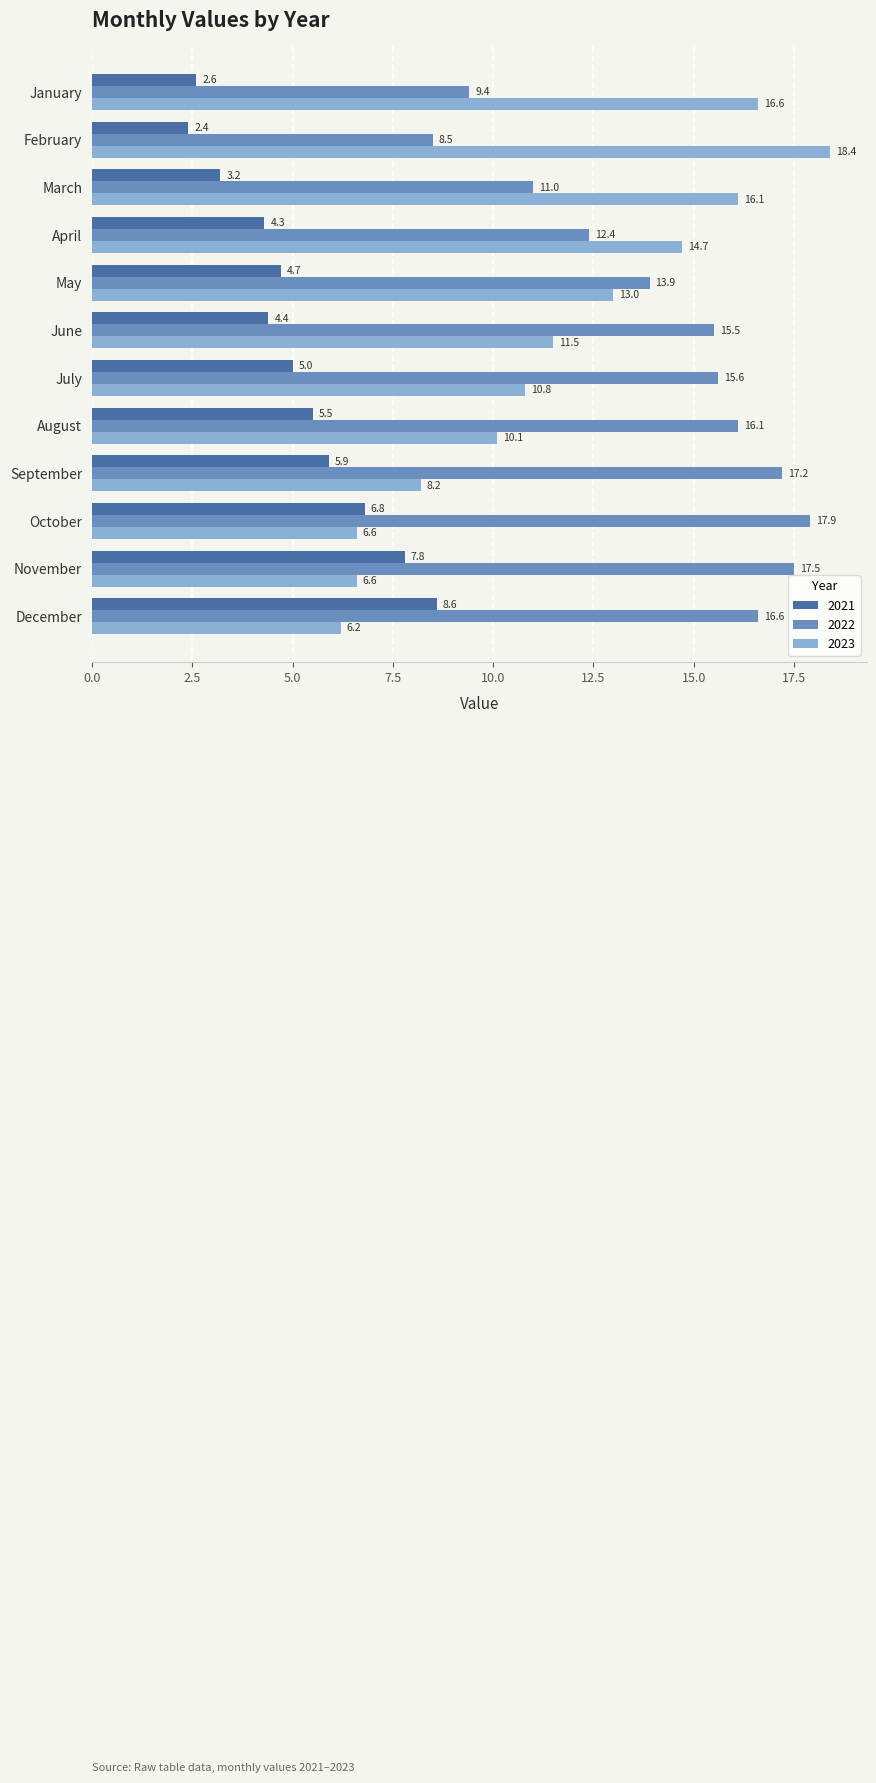

Rank the series by their average value, from lowest to highest.

2021, 2023, 2022